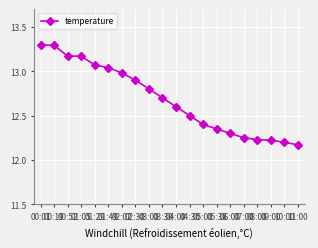

What is the sum of all values?

253.6